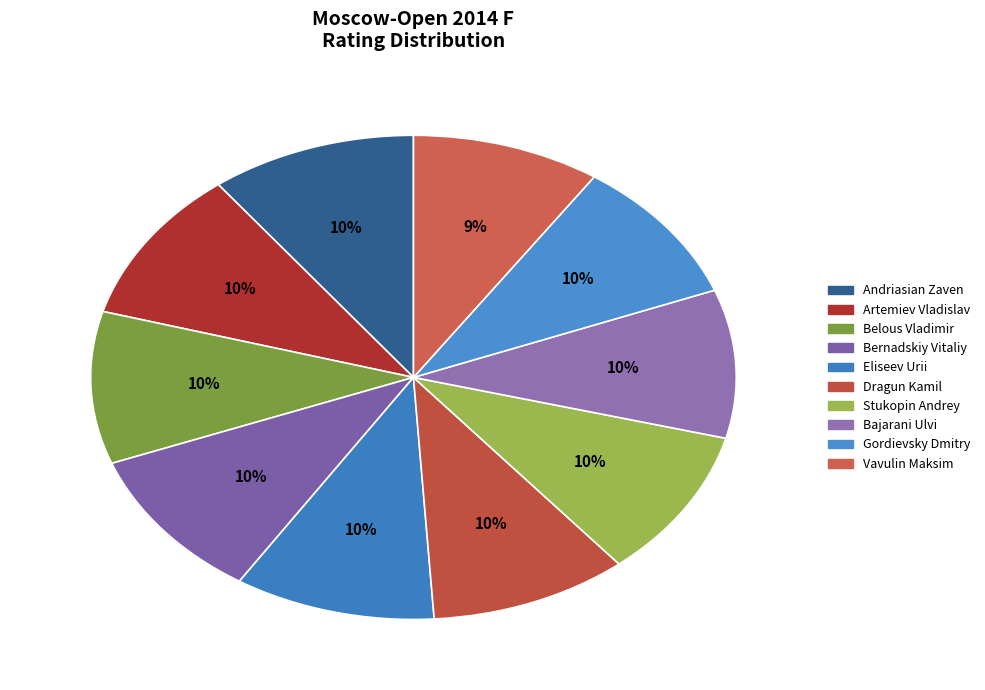

Count the number of slices in the pie.

10